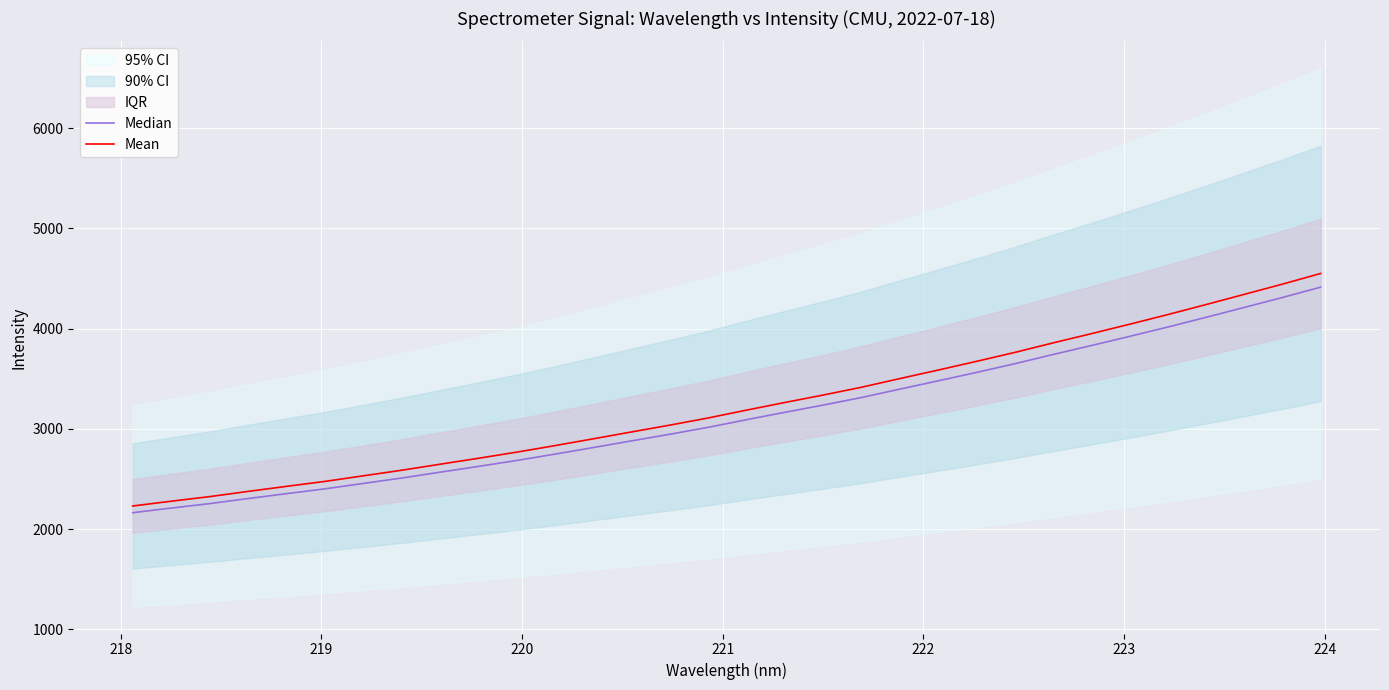

What is the highest value of the Mean series?

4549.3